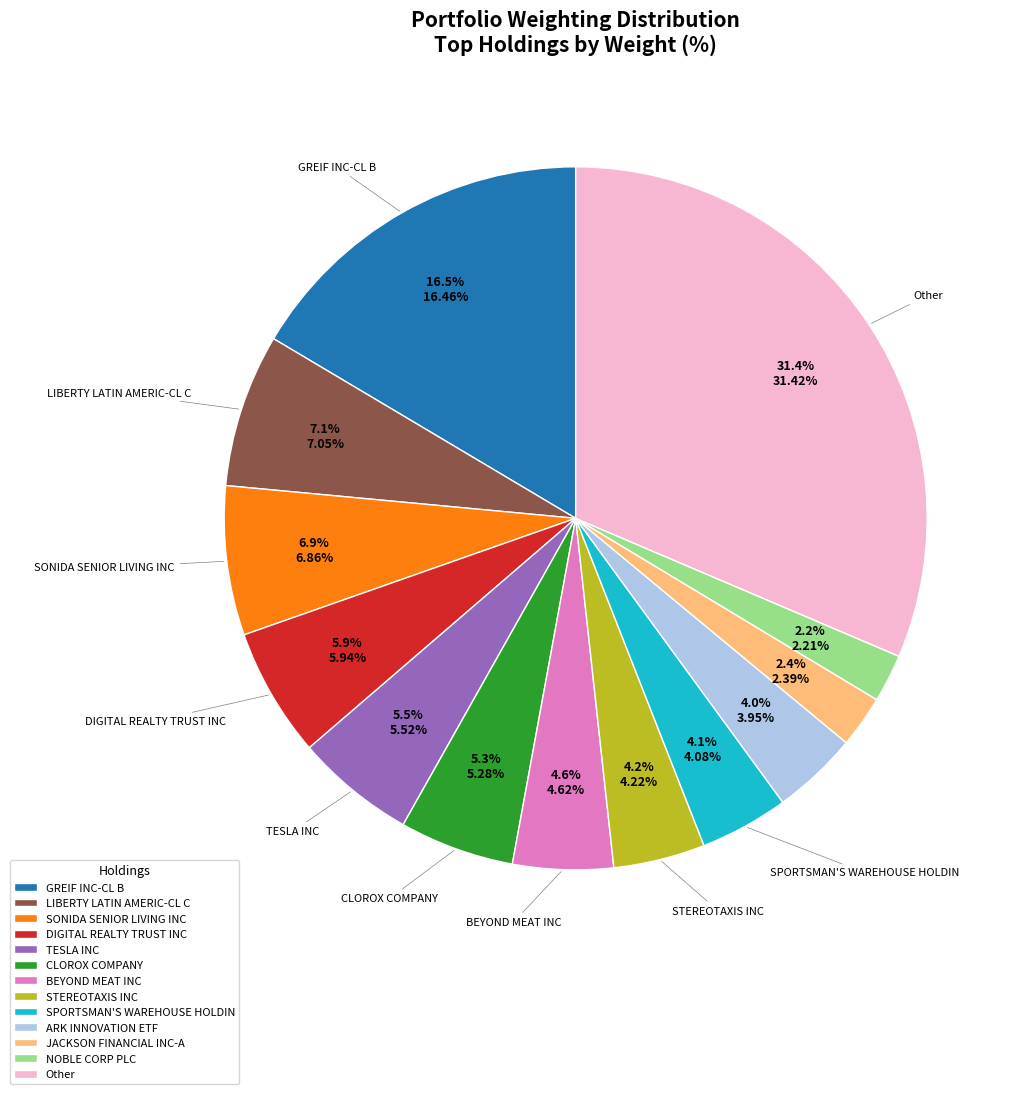

Which category has the biggest portion of the pie?

Other